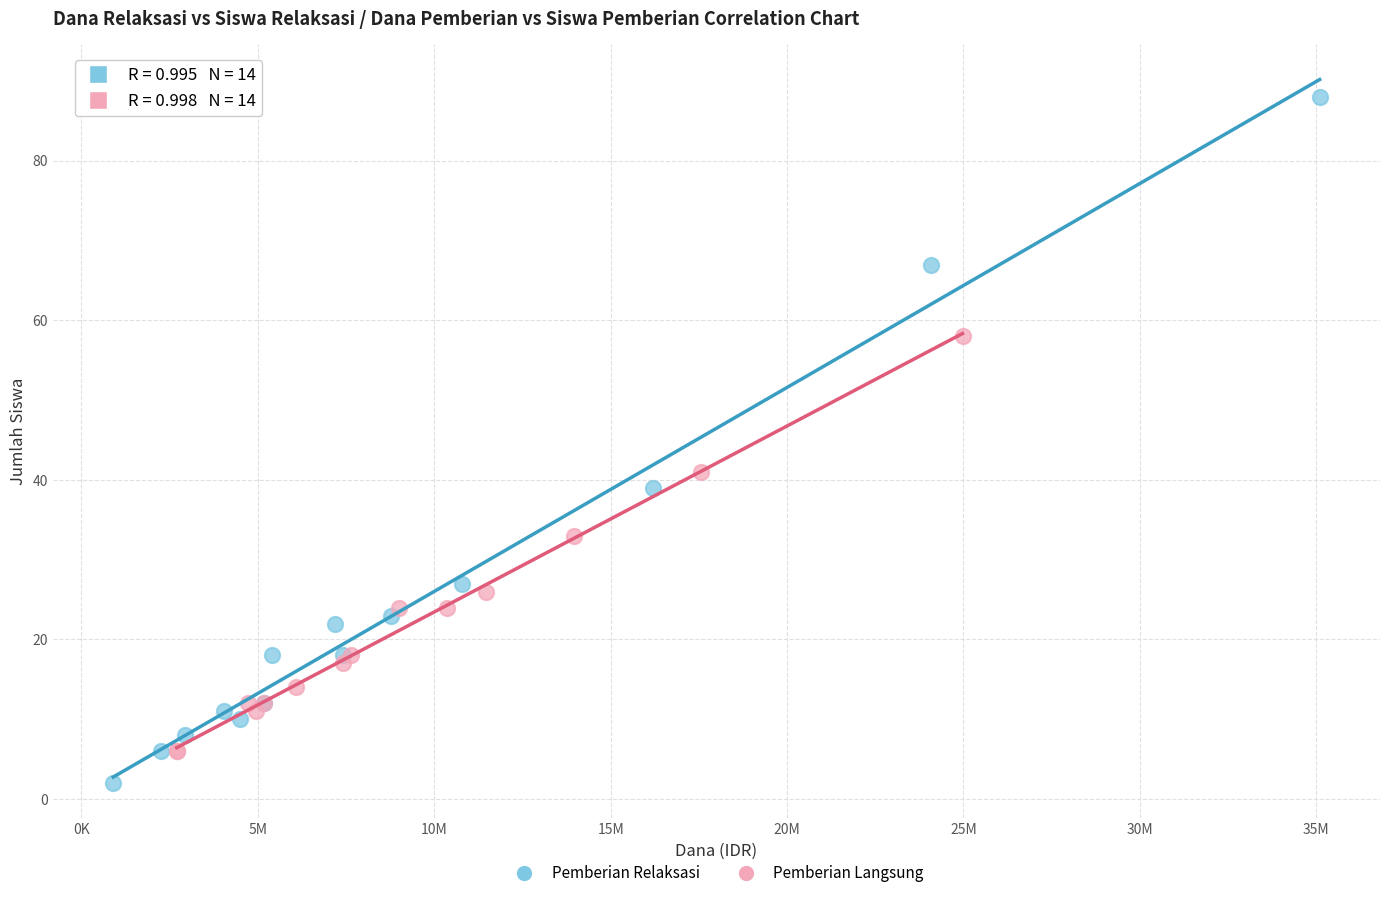

Which series has the widest spread of Y values?

Pemberian Relaksasi